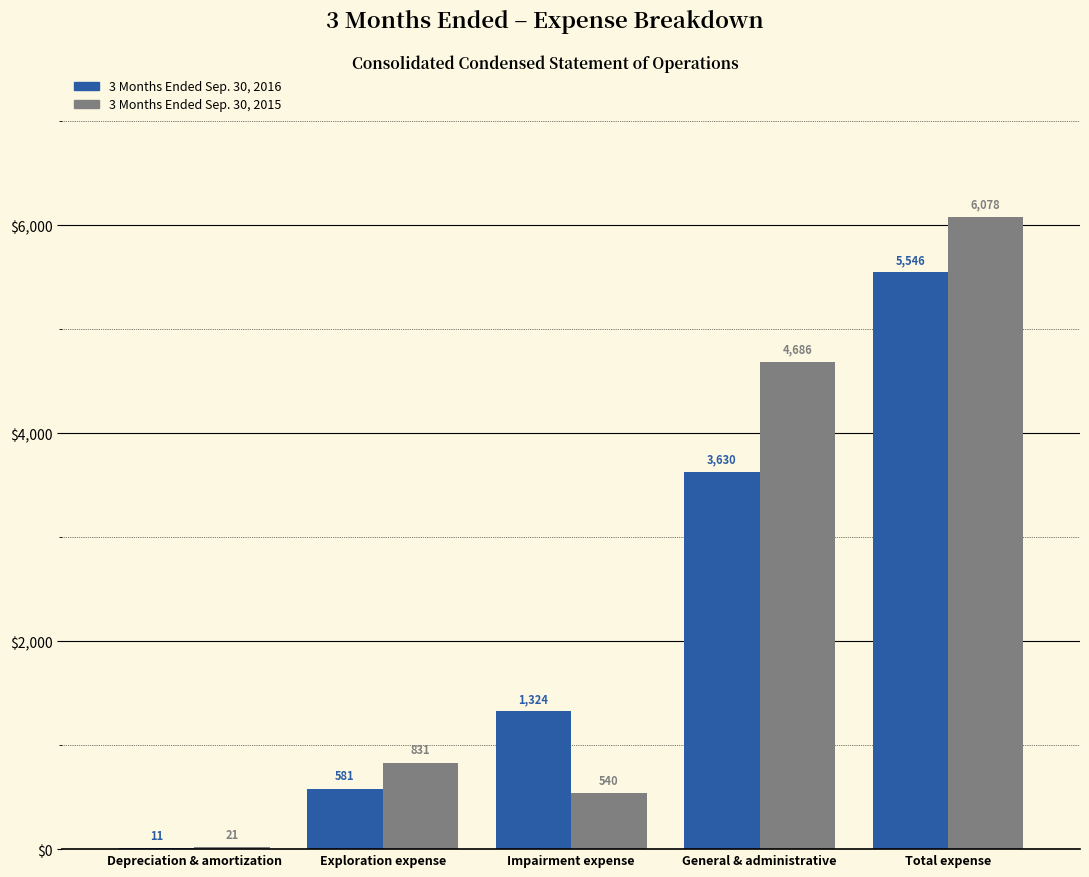

Reading left to right, transcribe all the data shown in this chart.

3 Months Ended Sep. 30, 2016: Depreciation & amortization=11	Exploration expense=581	Impairment expense=1324	General & administrative=3630	Total expense=5546
3 Months Ended Sep. 30, 2015: Depreciation & amortization=21	Exploration expense=831	Impairment expense=540	General & administrative=4686	Total expense=6078